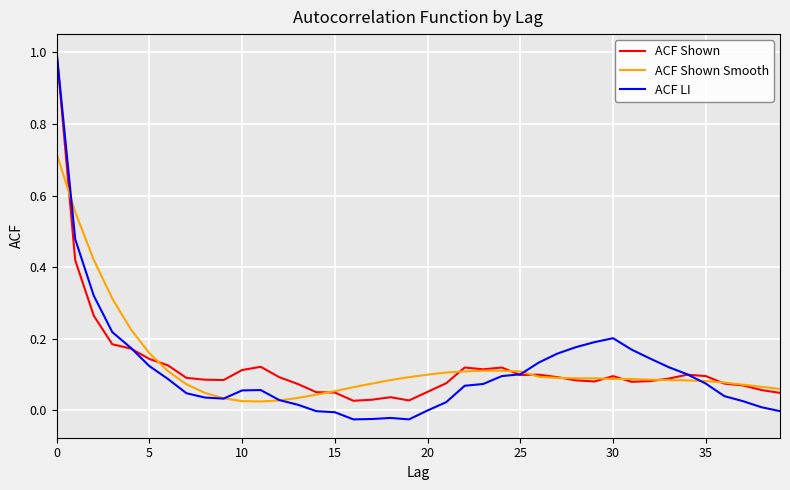

Which series has the widest spread of values?

ACF LI